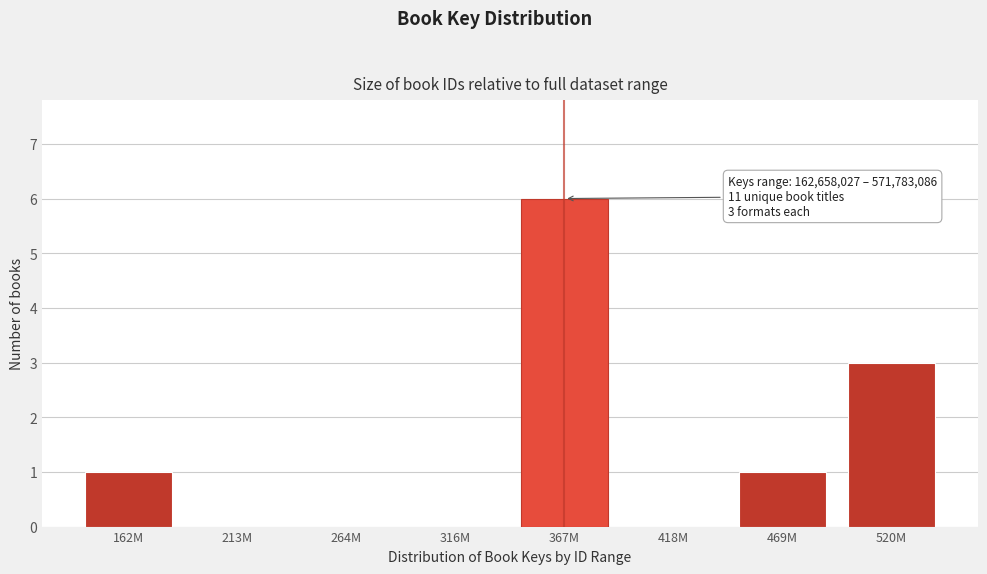

Reading left to right, extract all data points from this chart.

162M=1	213M=0	264M=0	316M=0	367M=6	418M=0	469M=1	520M=3